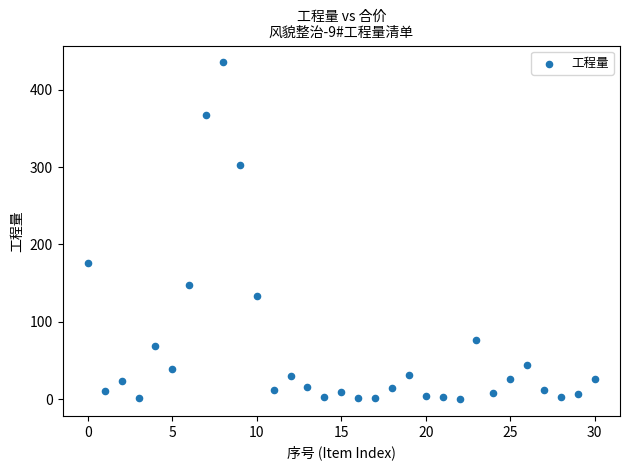

What is the range of Y values (max minus min)?

435.1